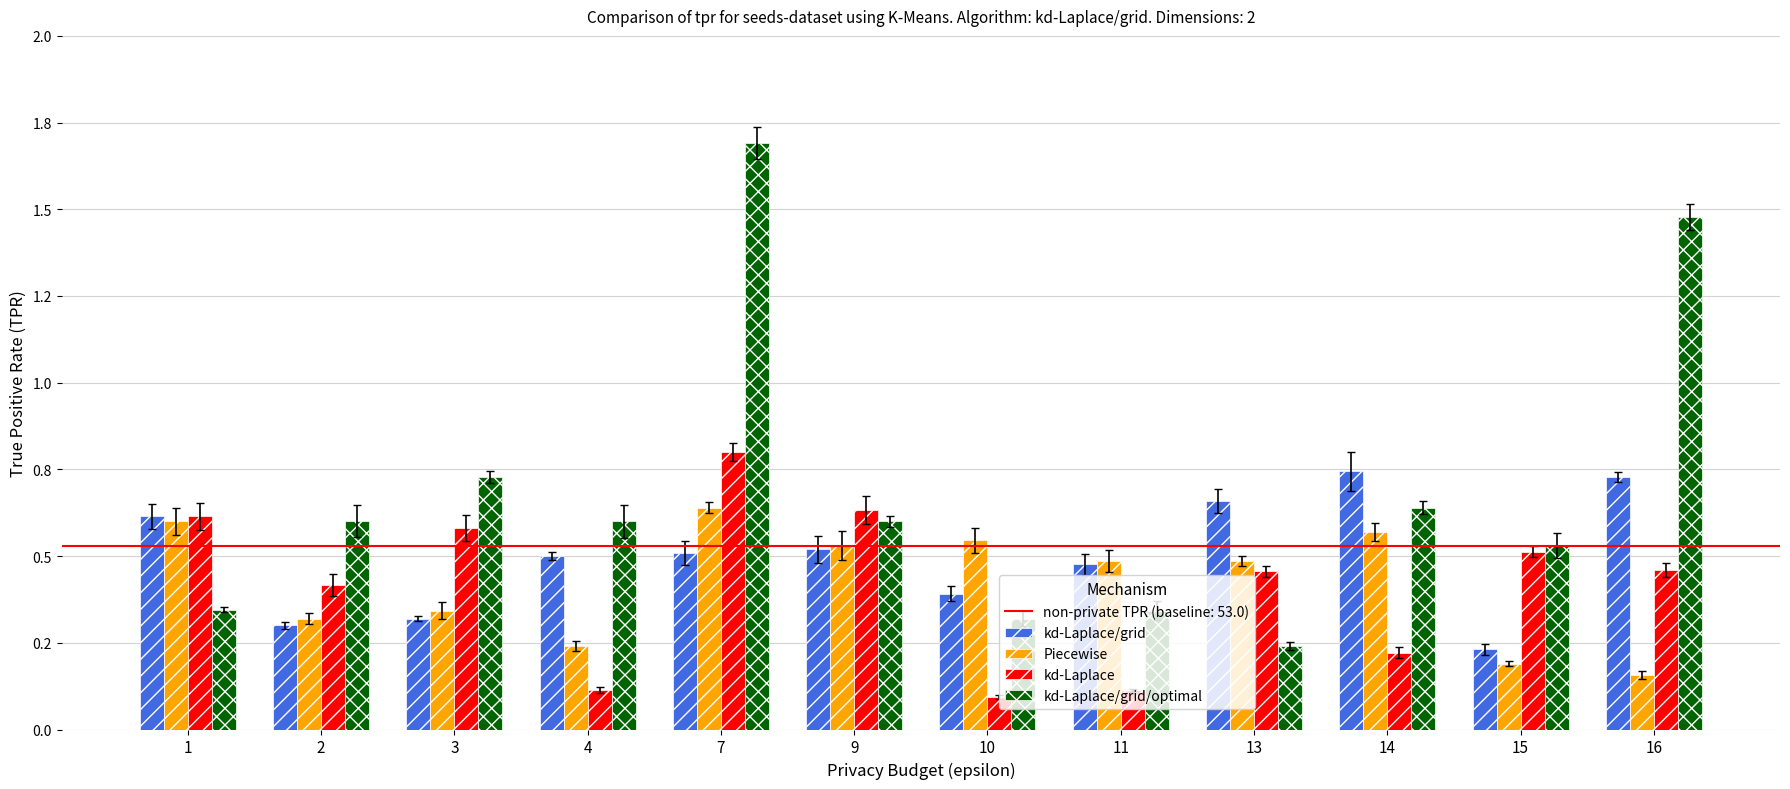

Reading left to right, transcribe all the data shown in this chart.

kd-Laplace/grid: 1=0.6	2=0.3	3=0.3	4=0.5	7=0.5	9=0.5	10=0.4	11=0.5	13=0.7	14=0.7	15=0.2	16=0.7
Piecewise: 1=0.6	2=0.3	3=0.3	4=0.2	7=0.6	9=0.5	10=0.5	11=0.5	13=0.5	14=0.6	15=0.2	16=0.2
kd-Laplace: 1=0.6	2=0.4	3=0.6	4=0.1	7=0.8	9=0.6	10=0.1	11=0.1	13=0.5	14=0.2	15=0.5	16=0.5
kd-Laplace/grid/optimal: 1=0.3	2=0.6	3=0.7	4=0.6	7=1.7	9=0.6	10=0.3	11=0.3	13=0.2	14=0.6	15=0.5	16=1.5